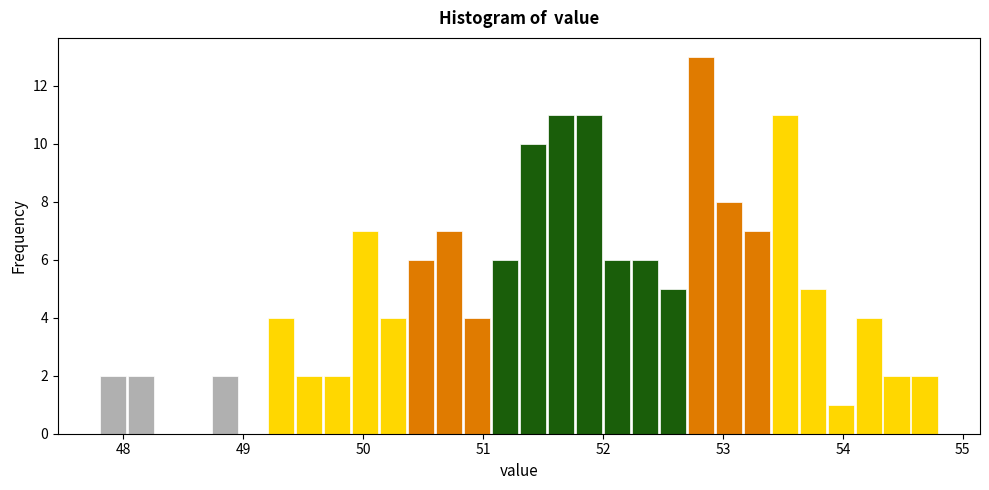

Around what value on the x-axis is the tallest bar? Give the approximate position of its centre, as read against the axis.

52.8